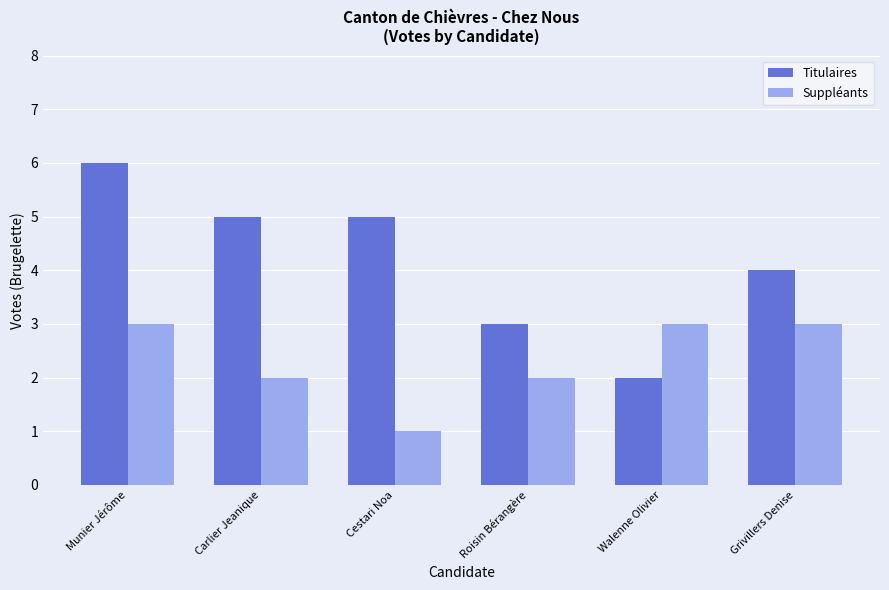

Reading right to left, transcribe all the data shown in this chart.

Titulaires: Grivillers Denise=4	Walenne Olivier=2	Roisin Bérangère=3	Cestari Noa=5	Carlier Jeanique=5	Munier Jérôme=6
Suppléants: Grivillers Denise=3	Walenne Olivier=3	Roisin Bérangère=2	Cestari Noa=1	Carlier Jeanique=2	Munier Jérôme=3